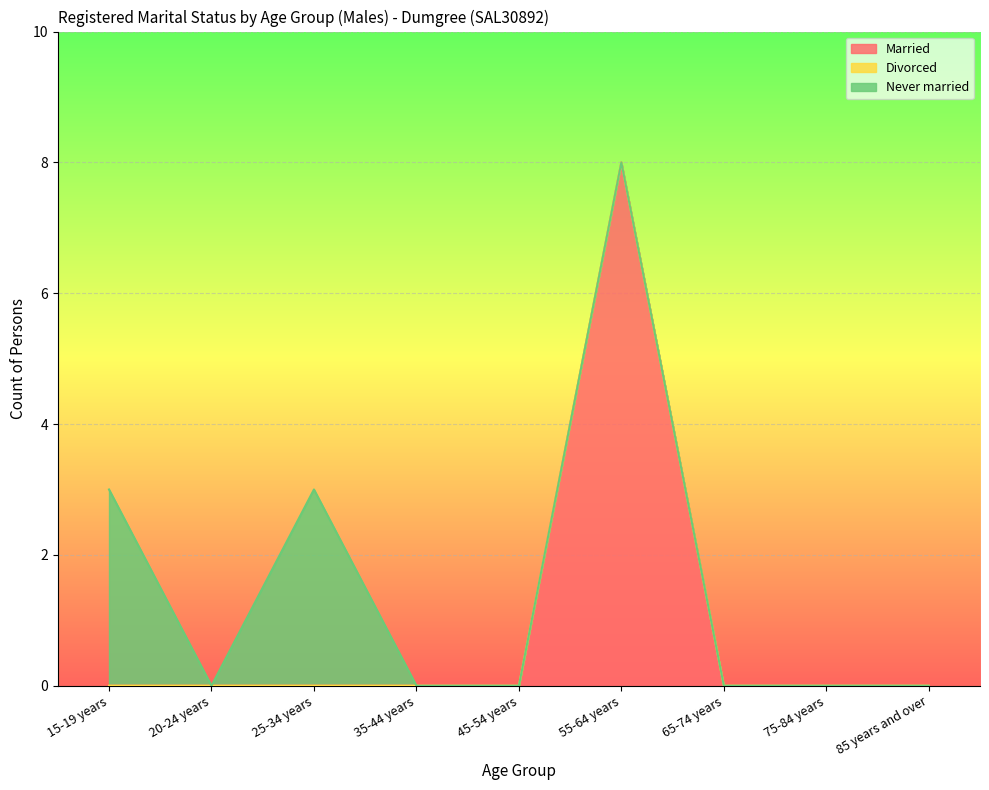

Reading left to right, what are all the values shown in this chart?

Married: 0	0	0	0	0	8	0	0	0
Divorced: 0	0	0	0	0	0	0	0	0
Never married: 3	0	3	0	0	0	0	0	0